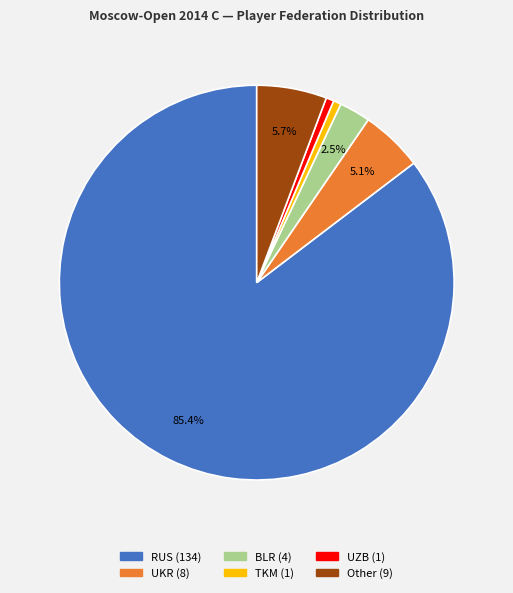

What percentage is the RUS slice, to the nearest percent?

85%